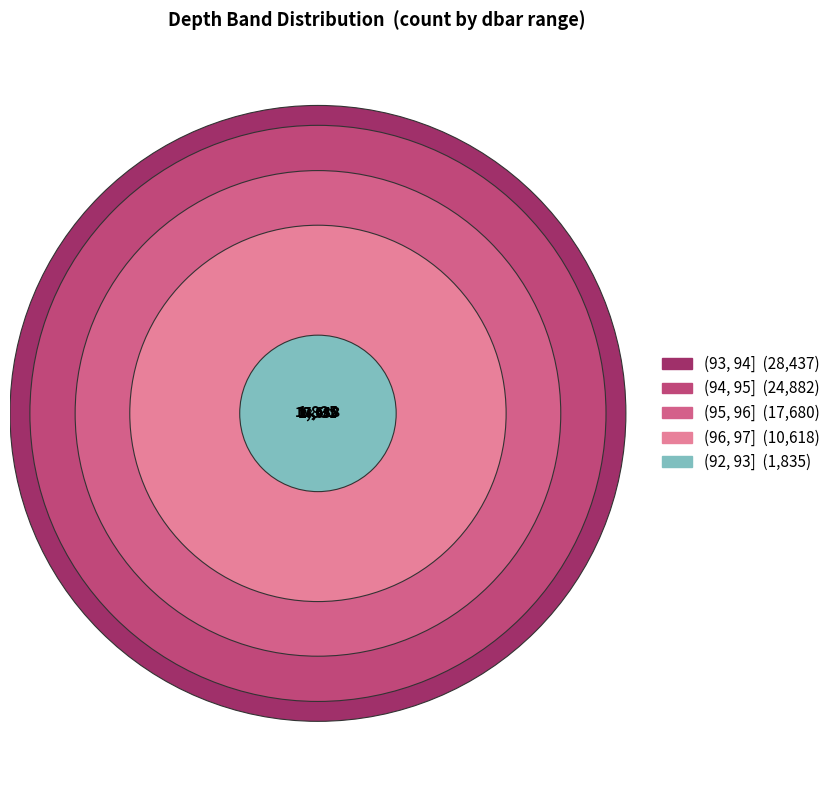

How many slices are in this pie chart?

5